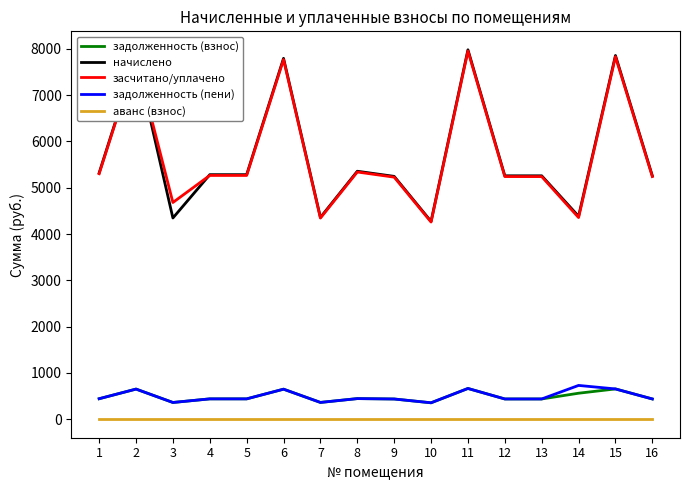

Between 2 and 14, which series saw the biggest shift?

засчитано/уплачено